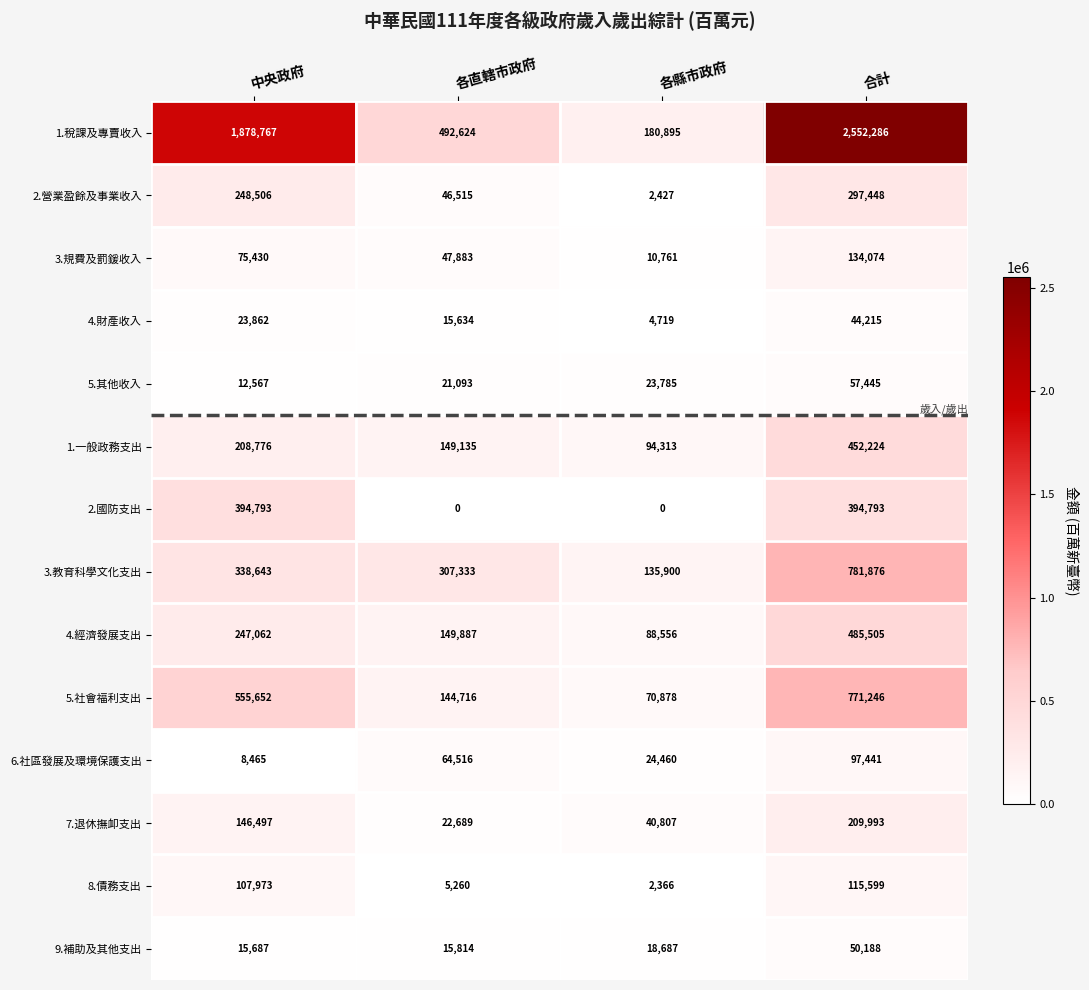

Which series has the largest total across all categories?

1.稅課及專賣收入